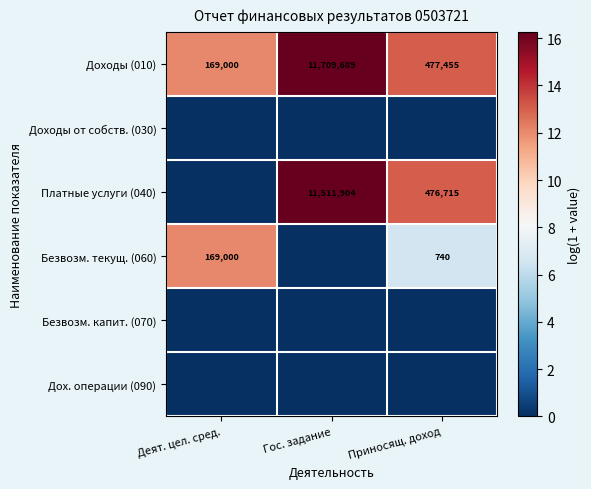

Between Приносящ. доход and Гос. задание, which is larger?

Гос. задание